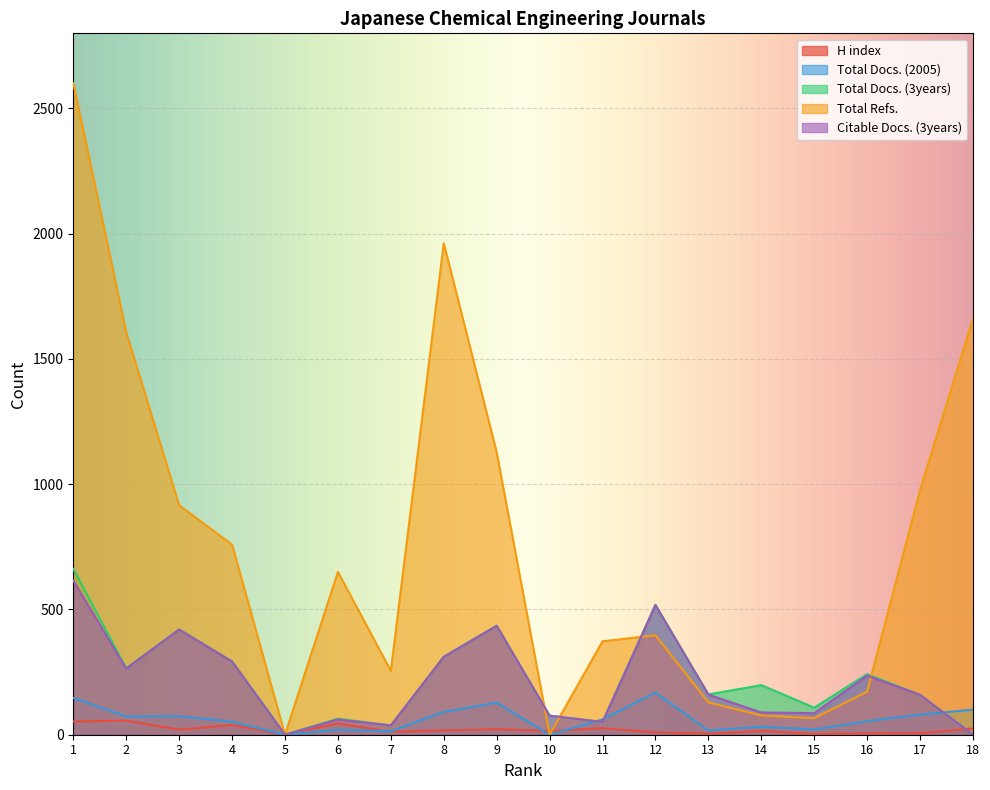

Reading right to left, list all the values displayed in this chart.

H index: 25	6	5	3	15	4	9	26	15	22	17	12	45	0	39	20	56	53
Total Docs. (2005): 100	80	54	21	32	17	168	61	0	128	91	14	20	0	52	74	73	147
Total Docs. (3years): 0	159	242	108	198	161	519	51	76	435	311	37	64	0	293	420	265	662
Total Refs.: 1661	977	172	66	77	129	397	373	0	1127	1962	255	650	0	759	916	1607	2601
Citable Docs. (3years): 0	159	236	86	89	160	517	51	76	435	311	37	61	0	292	420	264	615